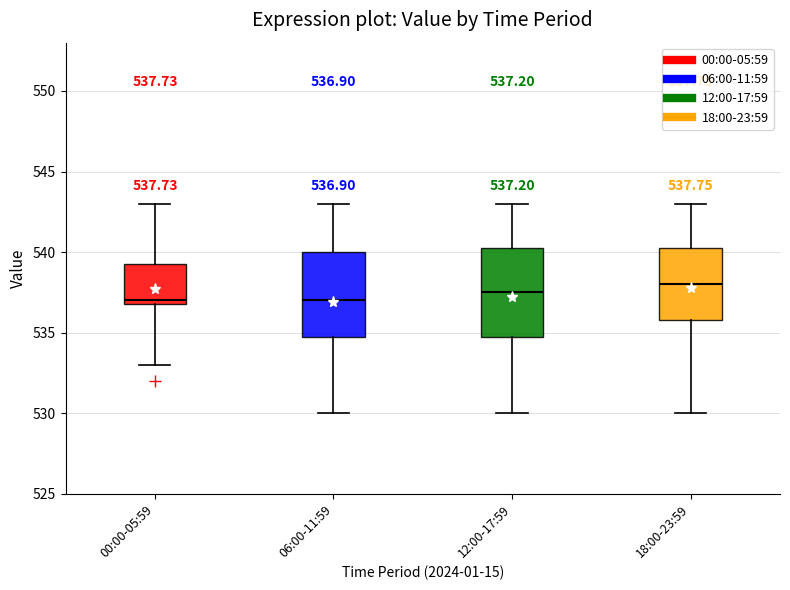

Which box has the highest median line?

18:00-23:59